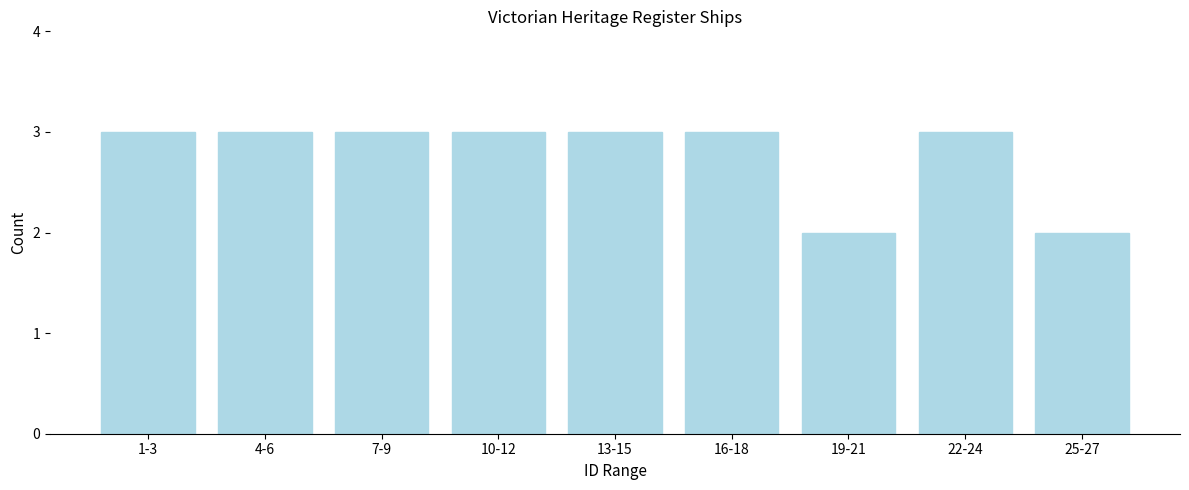

Reading left to right, list all the values displayed in this chart.

1-3=3	4-6=3	7-9=3	10-12=3	13-15=3	16-18=3	19-21=2	22-24=3	25-27=2